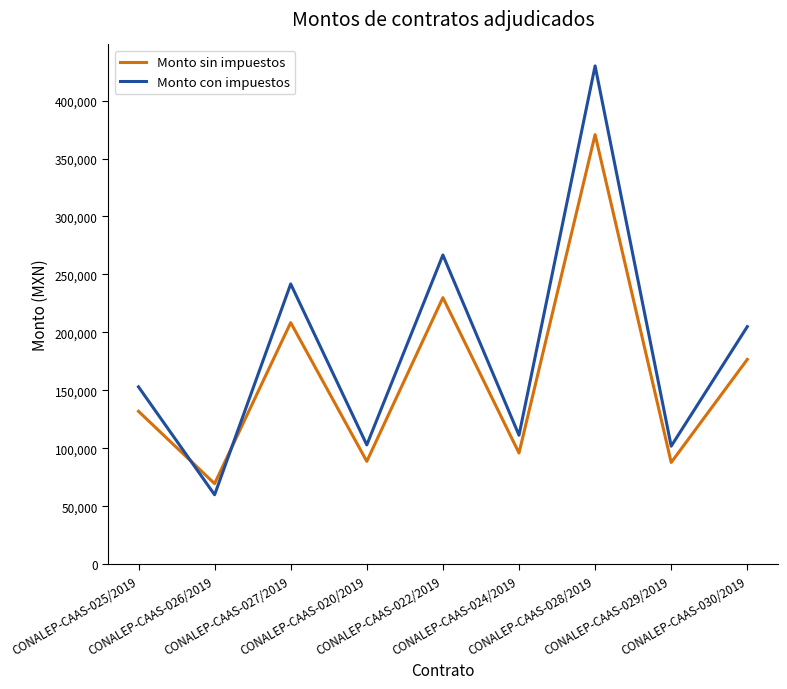

Which series has the largest total across all categories?

Monto con impuestos